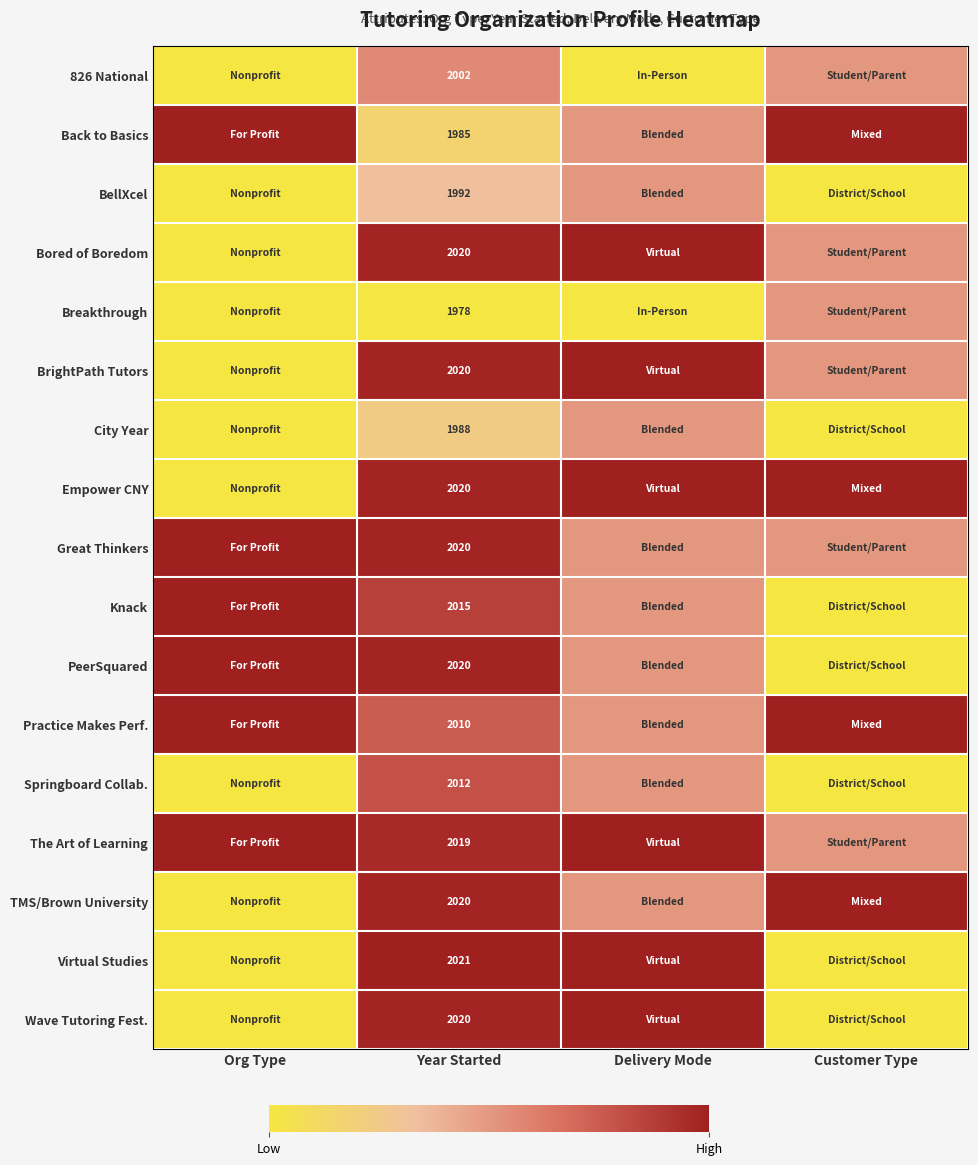

The value of BrightPath Tutors at Year Started is 2020.0. True or false?

True